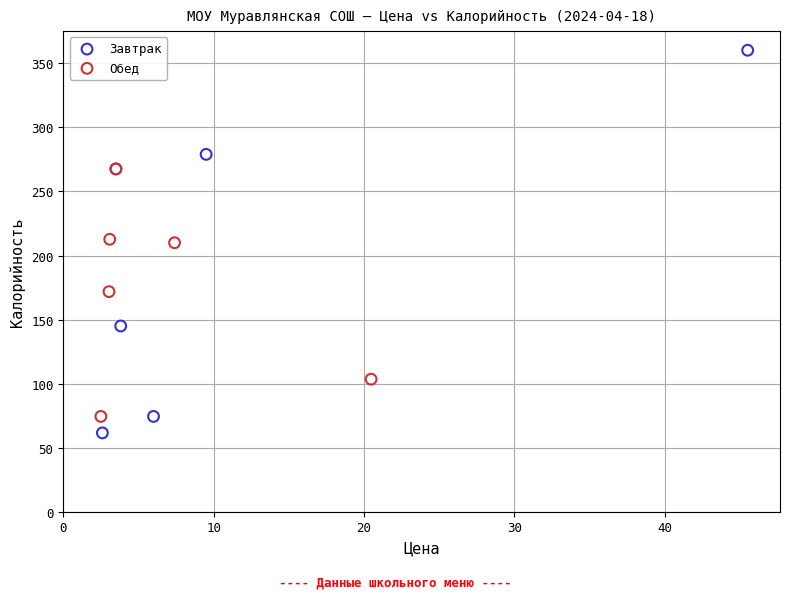

Which series has the widest spread of Y values?

Завтрак